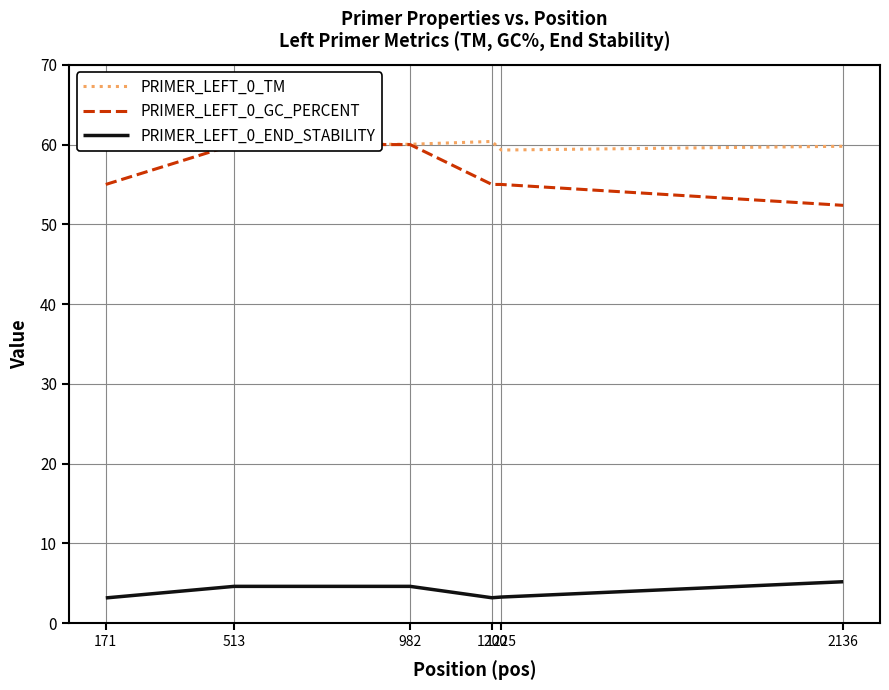

How many values in the PRIMER_LEFT_0_TM series exceed 60?

4